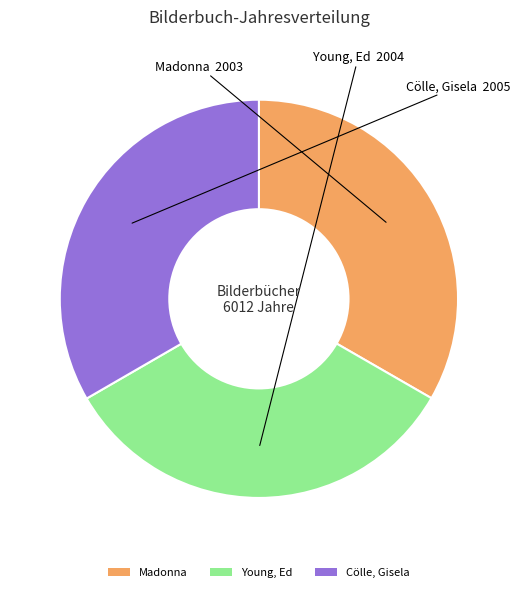

Approximately how many times larger is the value at Madonna compared to Cölle, Gisela?

1.0